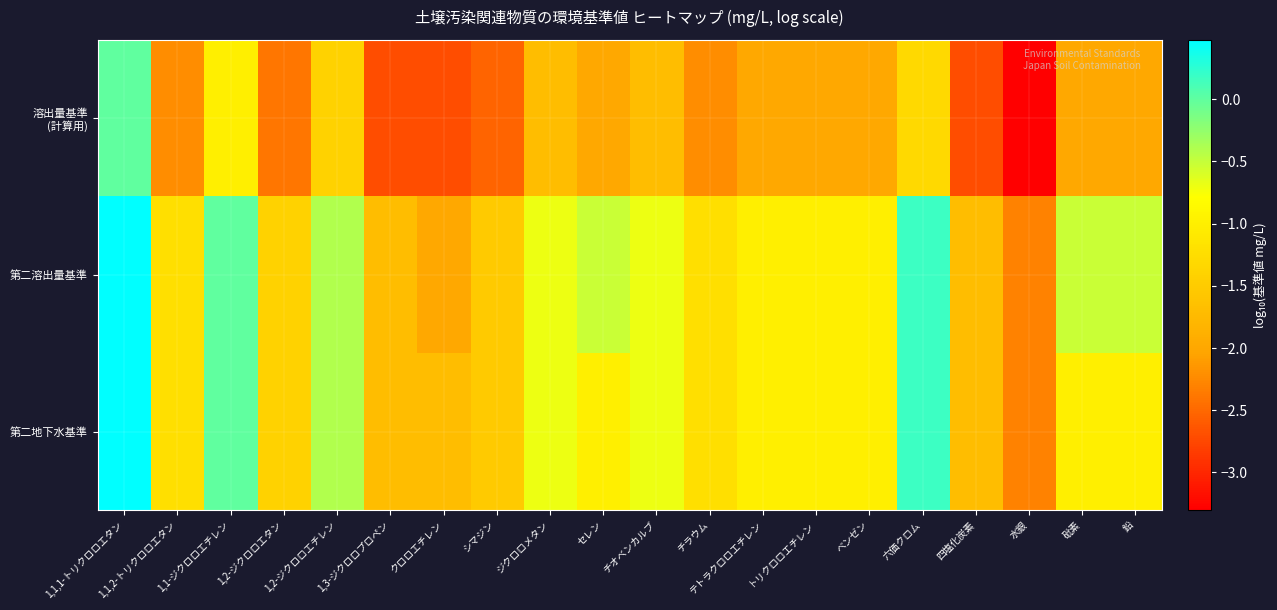

What is the total value across all series at 1,3-ジクロロプロペン?

-6.1